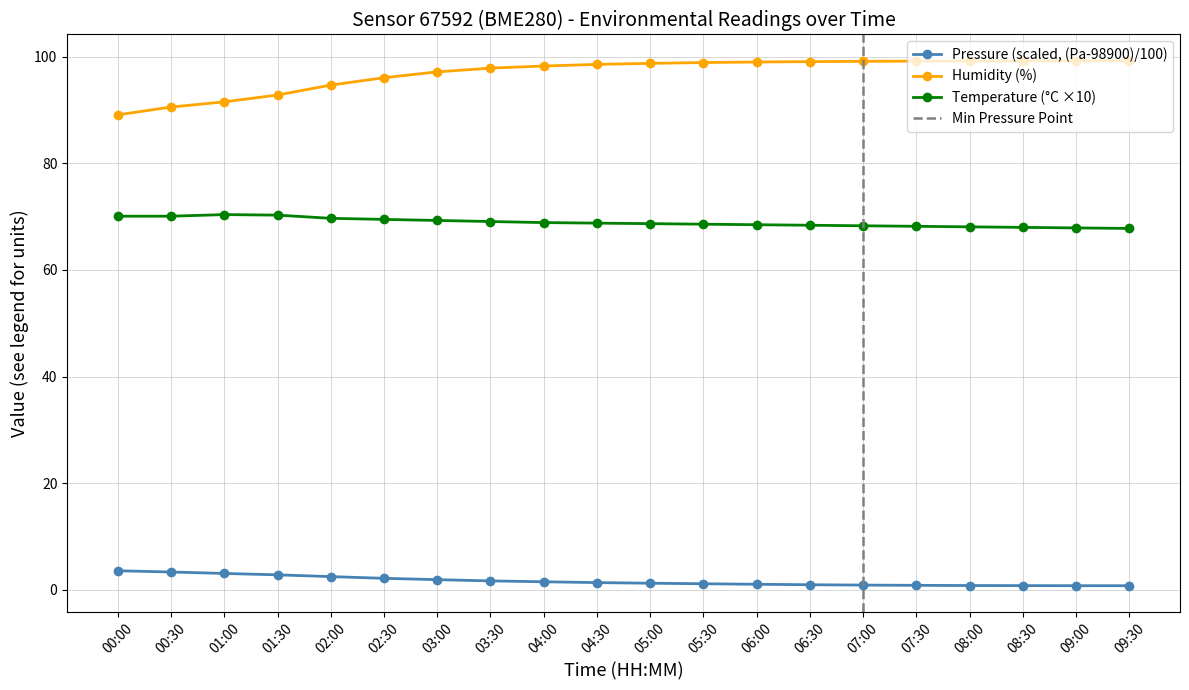

True or false: temperature has more than 1 points higher than both neighbors.

False